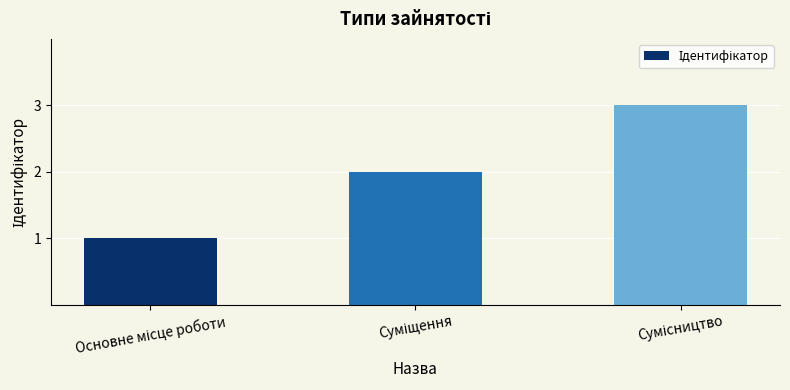

What is the sum of all values?

6